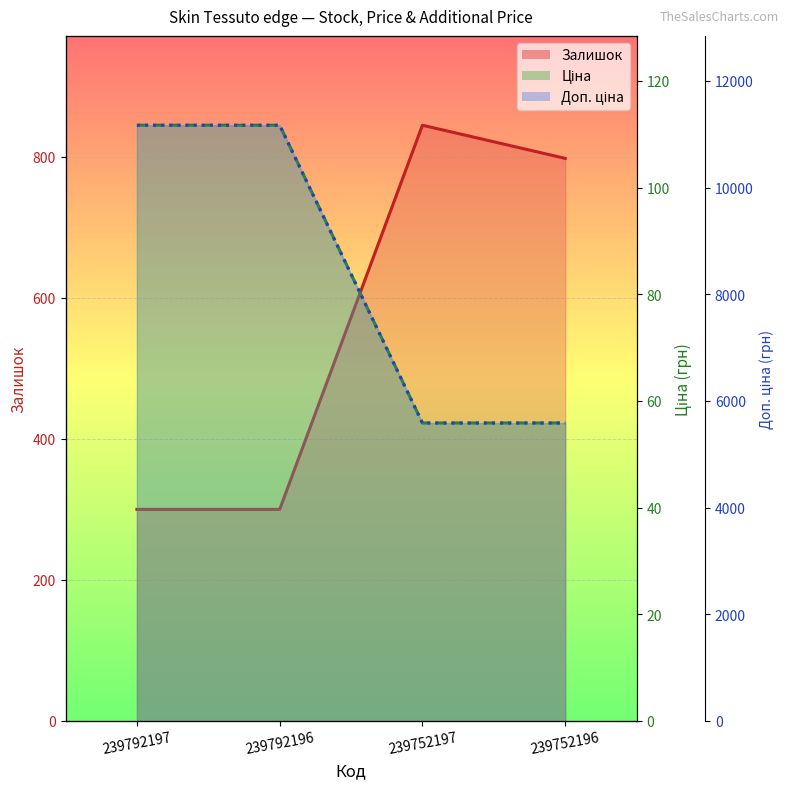

How many data points in Доп. ціна are less than 11169?

2